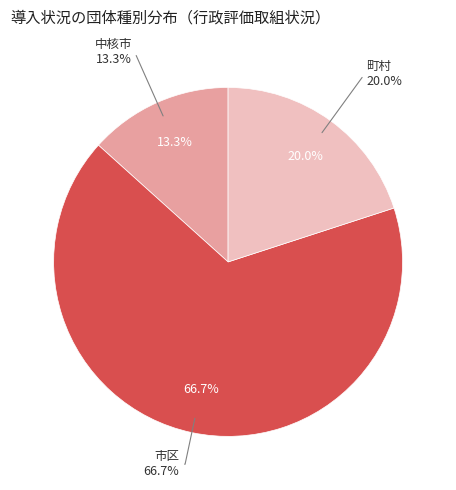

What is the smallest slice in the pie chart?

中核市